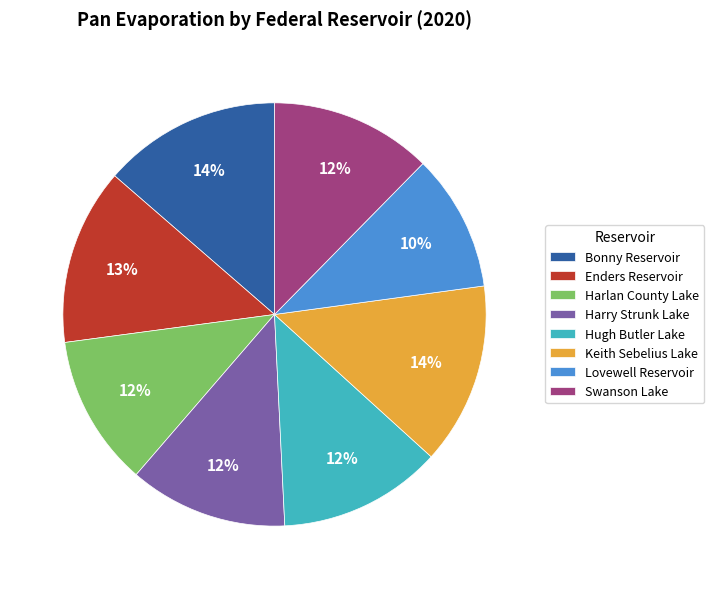

What percentage is the Keith Sebelius Lake slice, to the nearest percent?

14%